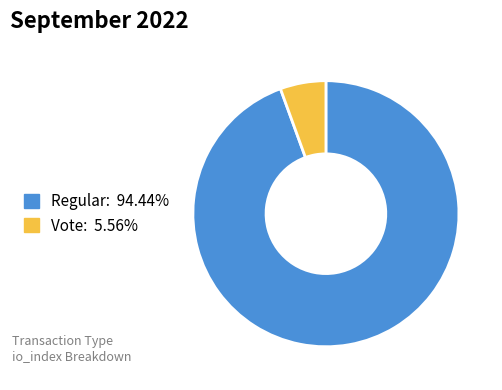

Is there any slice that represents more than half of the pie?

Yes